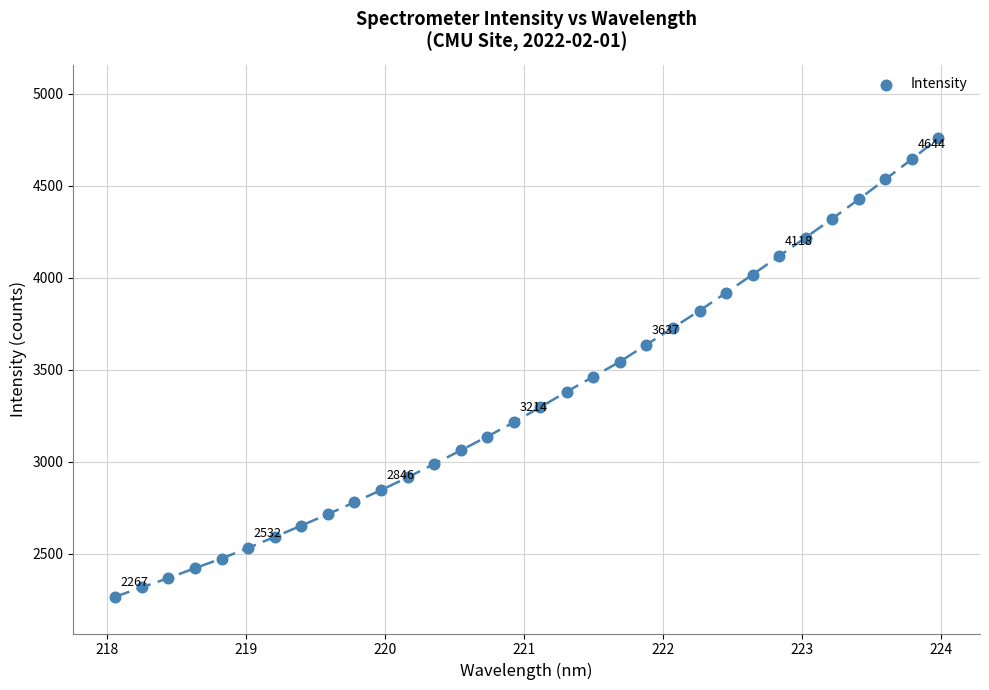

What is the range of Y values (max minus min)?

2490.0